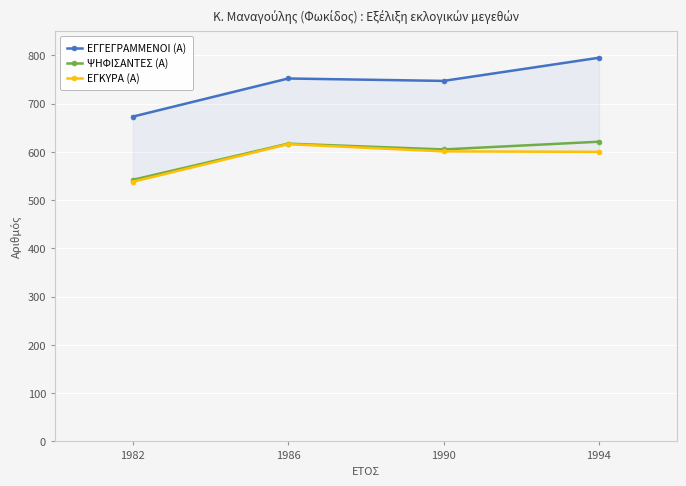

The value of ΕΓΚΥΡΑ (Α) at 1986 is 410. True or false?

False